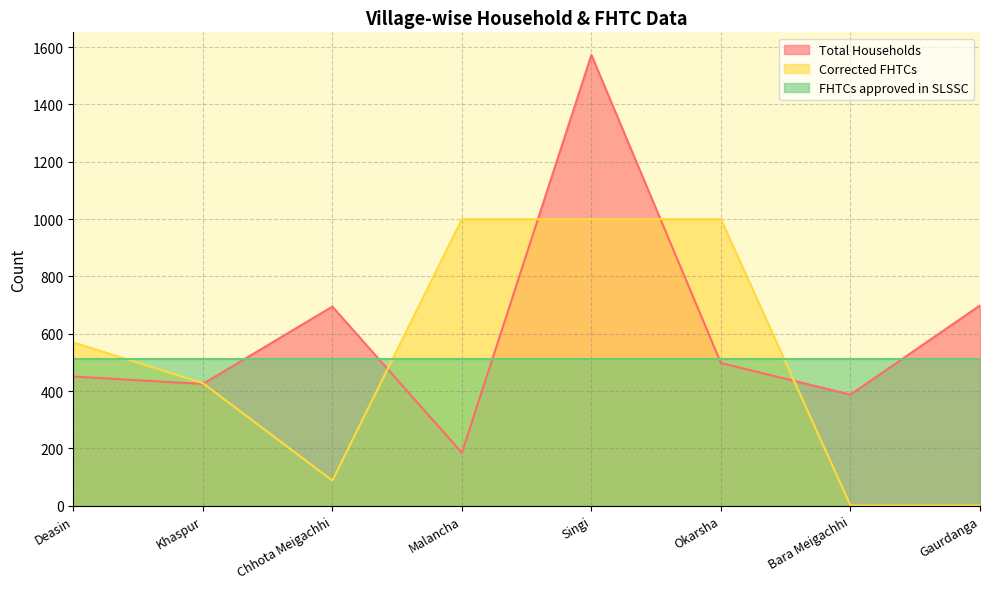

What is the difference between the highest and lowest values at Khaspur?

86